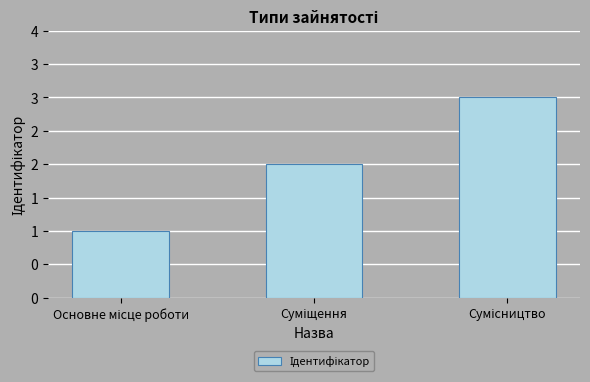

Where is the data nearest to the value 2?

Суміщення